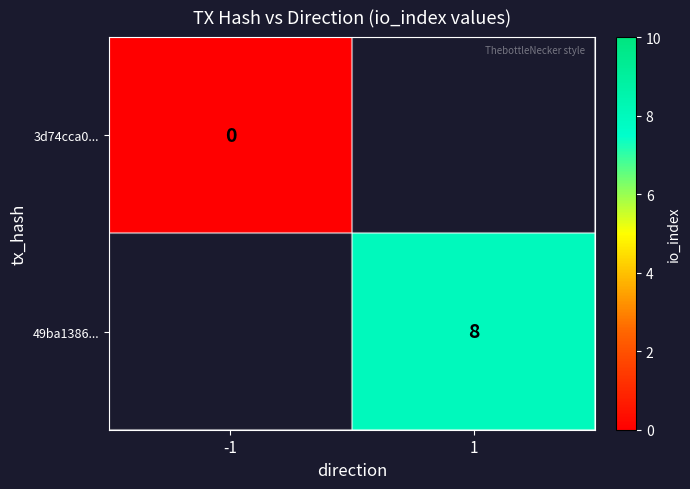

At how many categories does at least one series exceed 1?

1